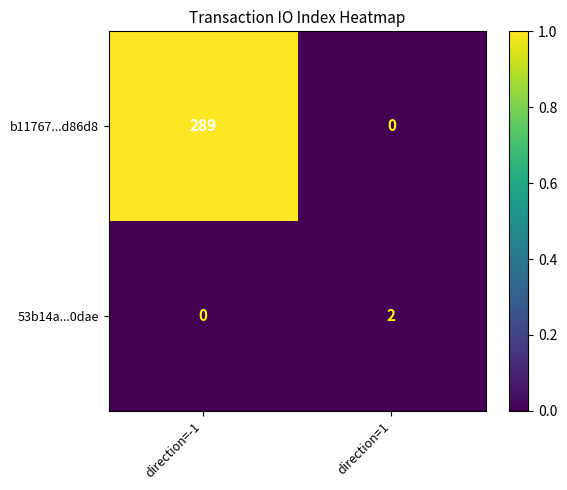

The b11767...d86d8 series shows 289 at direction=-1. True or false?

True